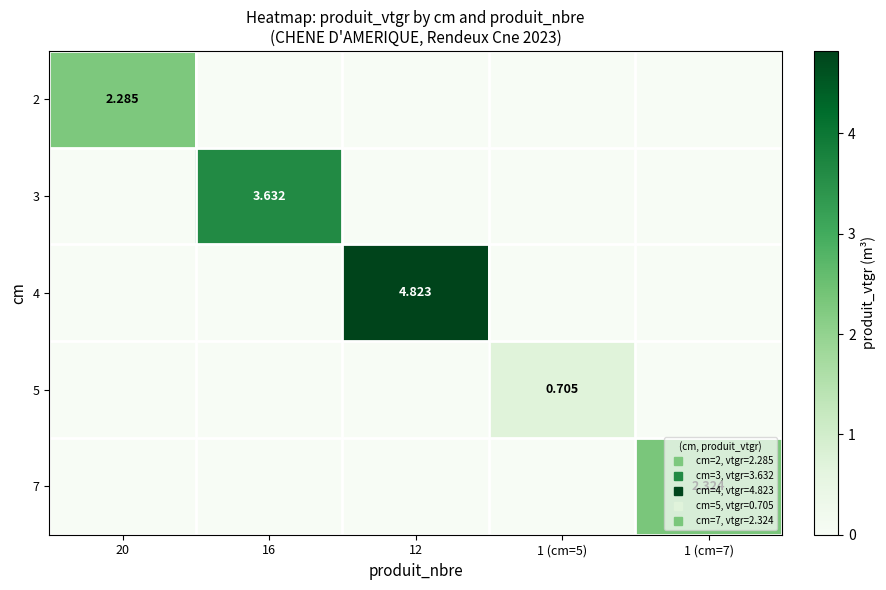

List the labels in order of 2 value, smallest first.

16, 12, 1 (cm=5), 1 (cm=7), 20